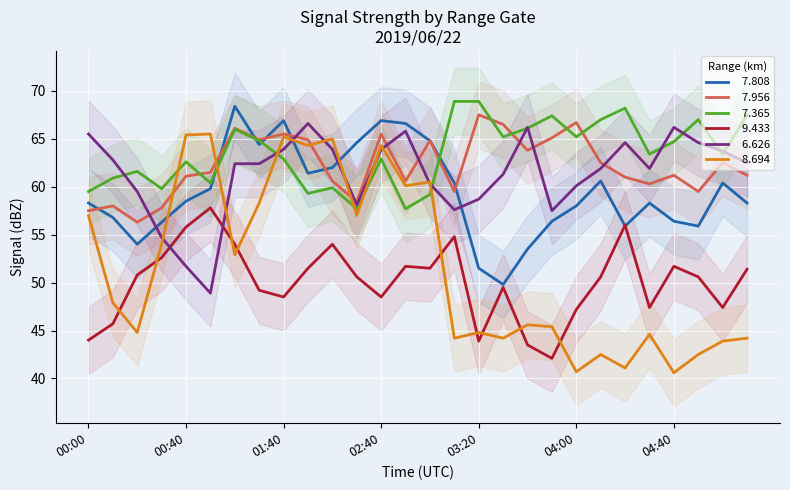

What value does the   6.626 series have at 03:20?

58.7